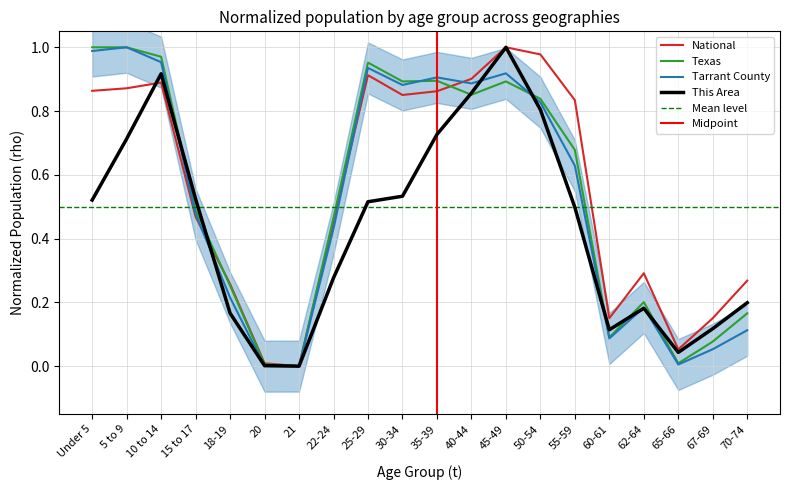

At how many categories does at least one series exceed 0?

20